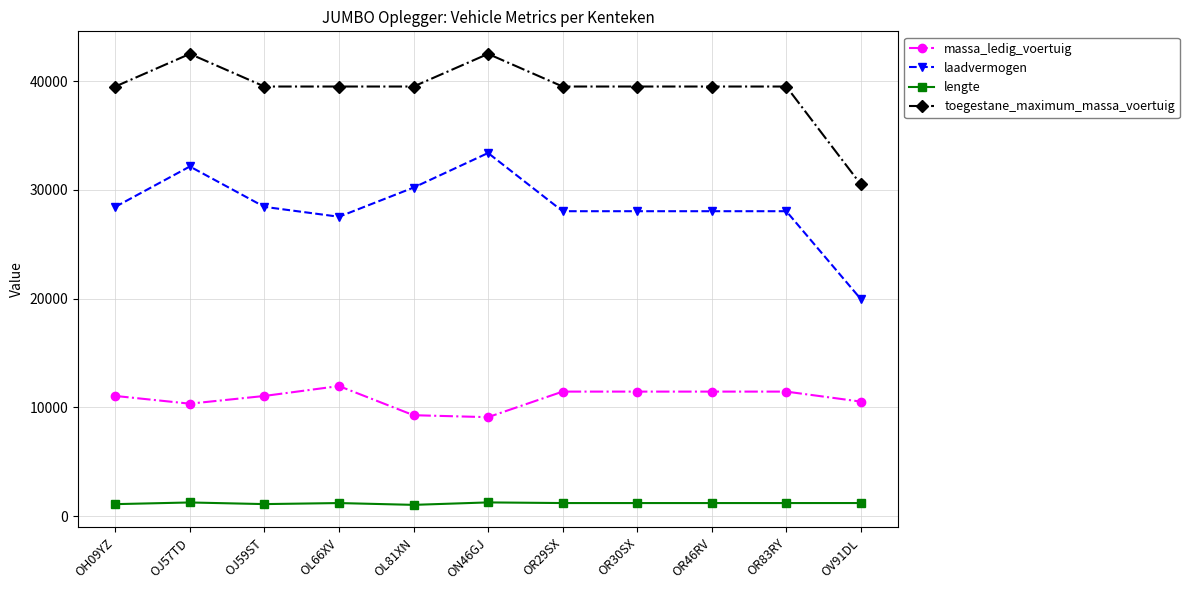

What is the maximum value shown in the chart?

42500